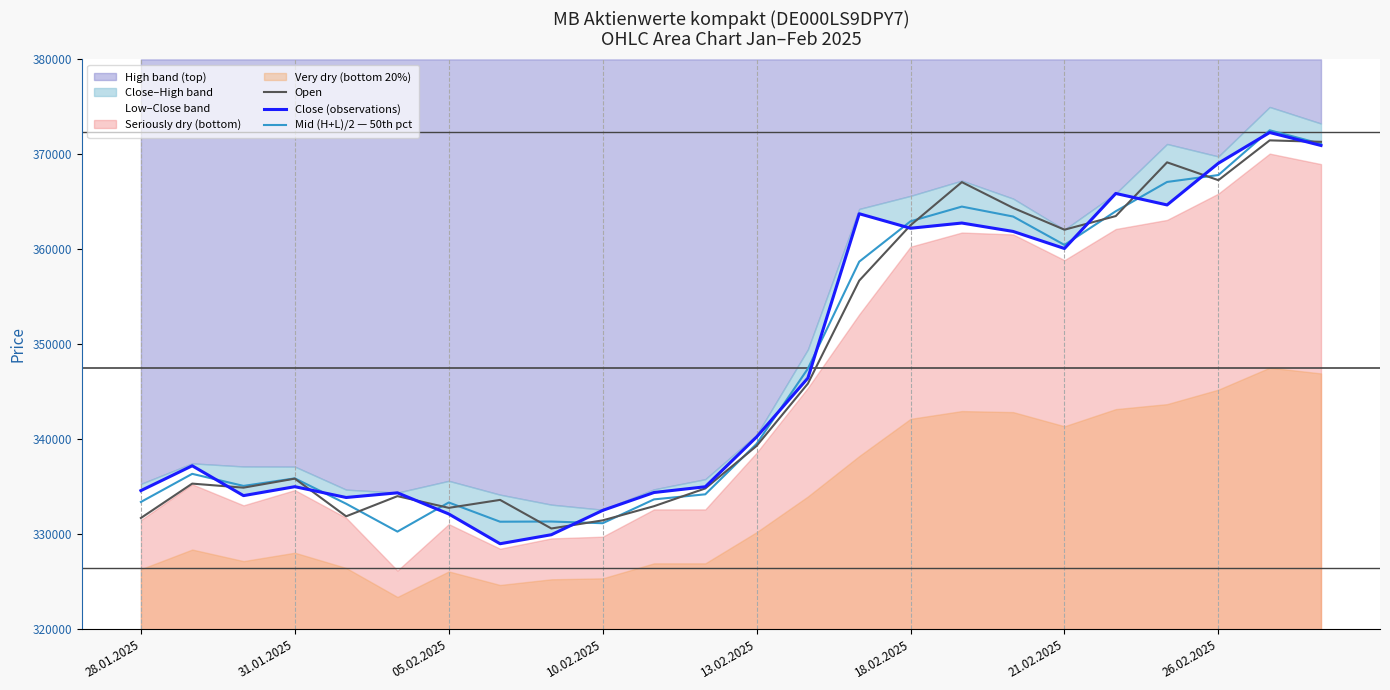

Reading left to right, what are all the values shown in this chart?

Open: 331716.0	335335.0	334909.0	335860.0	331893.0	334015.0	332784.0	333621.0	330610.0	331465.0	332957.0	334827.0	339304.0	345867.0	356705.0	362538.0	367077.0	364362.0	362069.0	363503.0	369160.0	367281.0	371473.0	371320.0
Close (observations): 334598.0	337214.0	334070.0	335012.0	333874.0	334366.0	332141.0	329005.0	329955.0	332518.0	334399.0	335003.0	340247.0	346452.0	363750.0	362221.0	362770.0	361885.0	360088.0	365884.0	364675.0	369066.0	372300.0	370936.0
Mid (H+L)/2 — 50th pct: 333404.0	336363.5	335093.0	335887.5	333216.0	330283.0	333348.5	331324.0	331343.0	331166.0	333674.5	334209.5	339523.5	347444.0	358702.5	362951.5	364501.5	363453.5	360464.5	364012.0	367094.5	367823.0	372532.5	371109.0